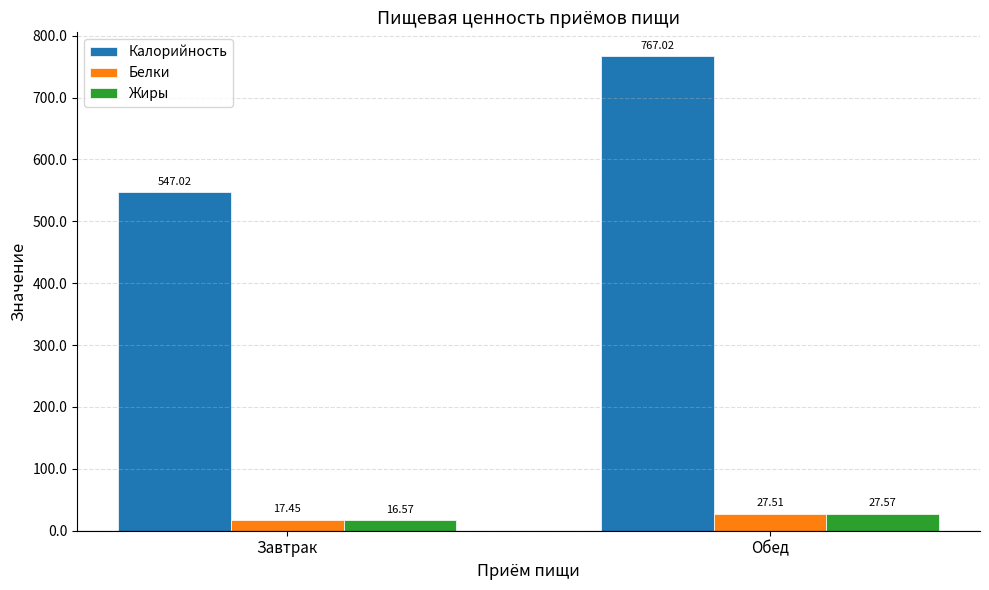

What are all the series names shown in the legend?

Калорийность, Белки, Жиры